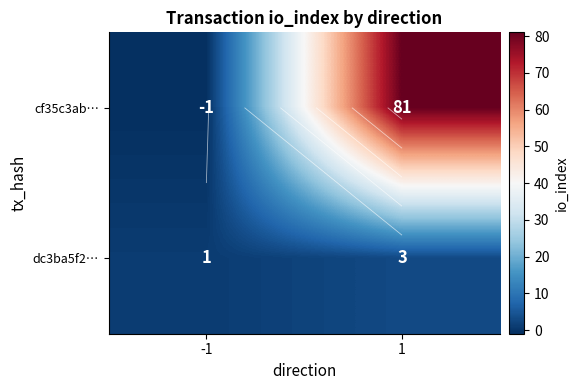

Between -1 and 1, which series saw the biggest shift?

cf35c3ab…